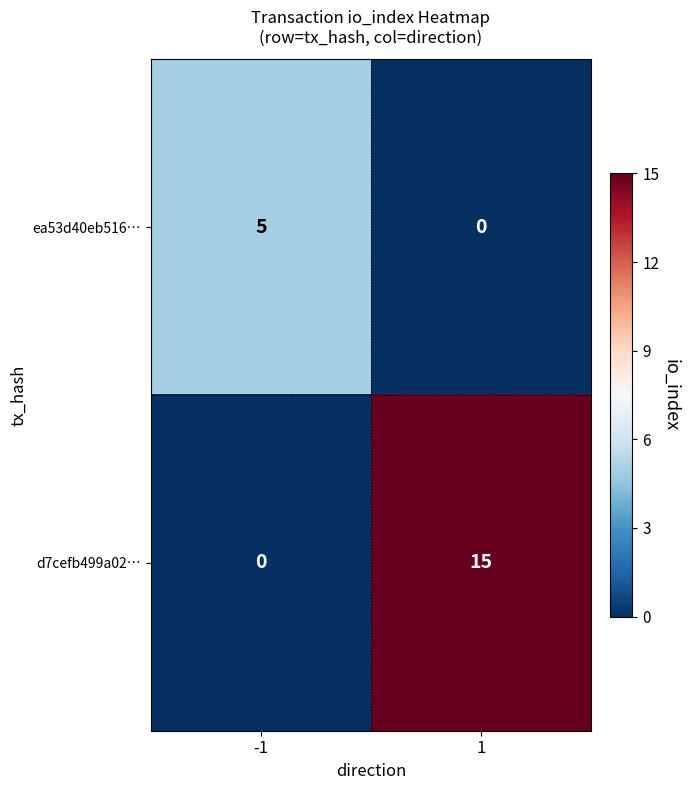

Count the number of data series in this chart.

2